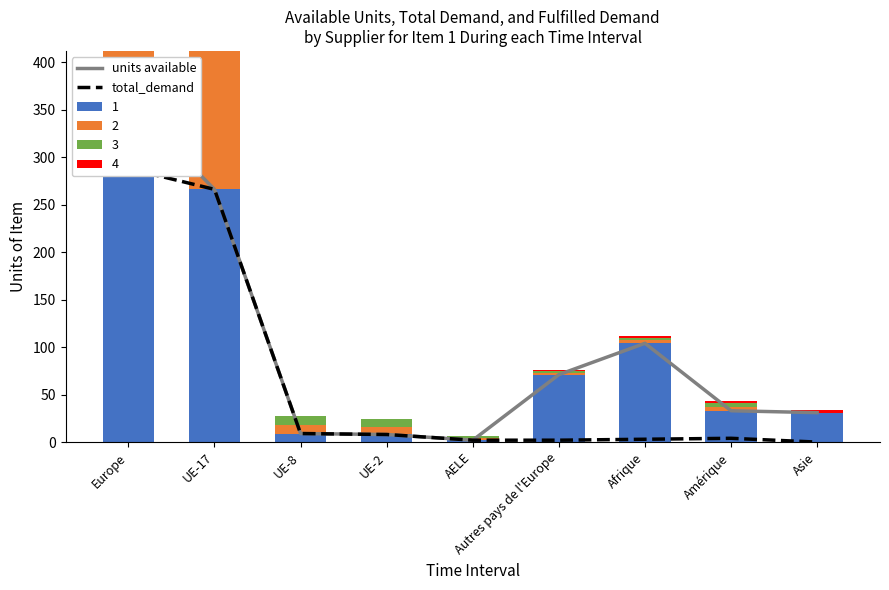

Between UE-2 and AELE, which is larger?

UE-2